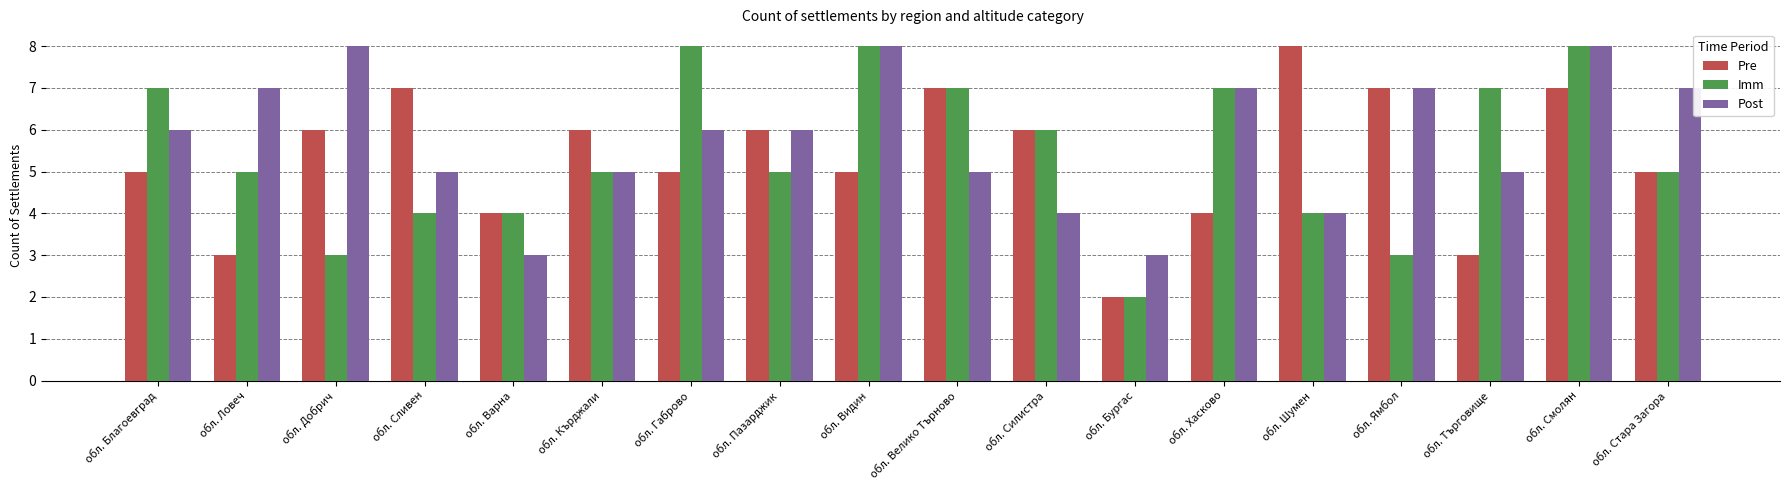

What is the smallest value displayed?

2